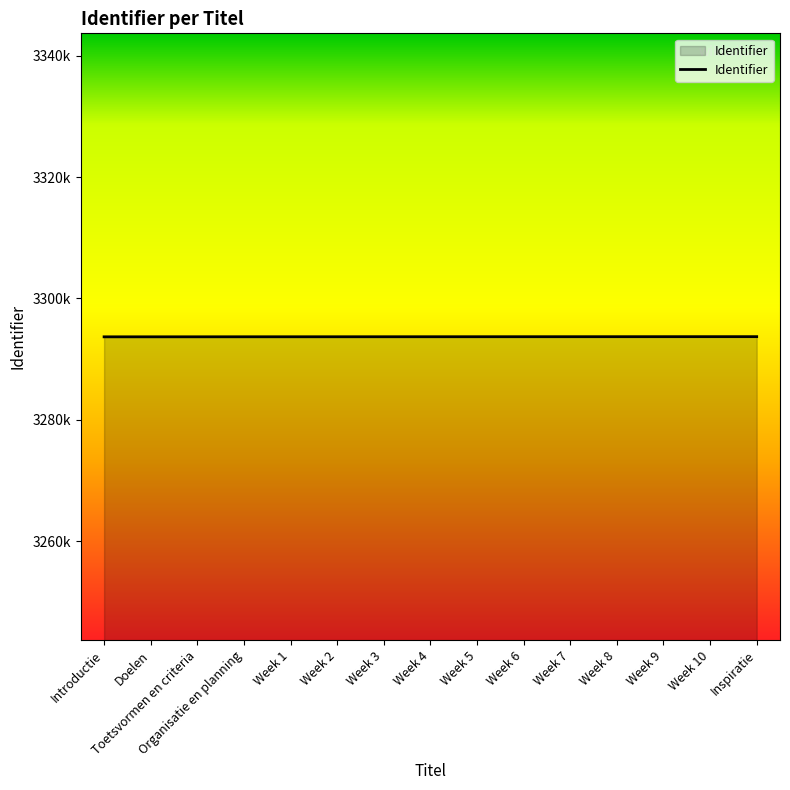

Is this an area chart (filled region under the line)?

Yes